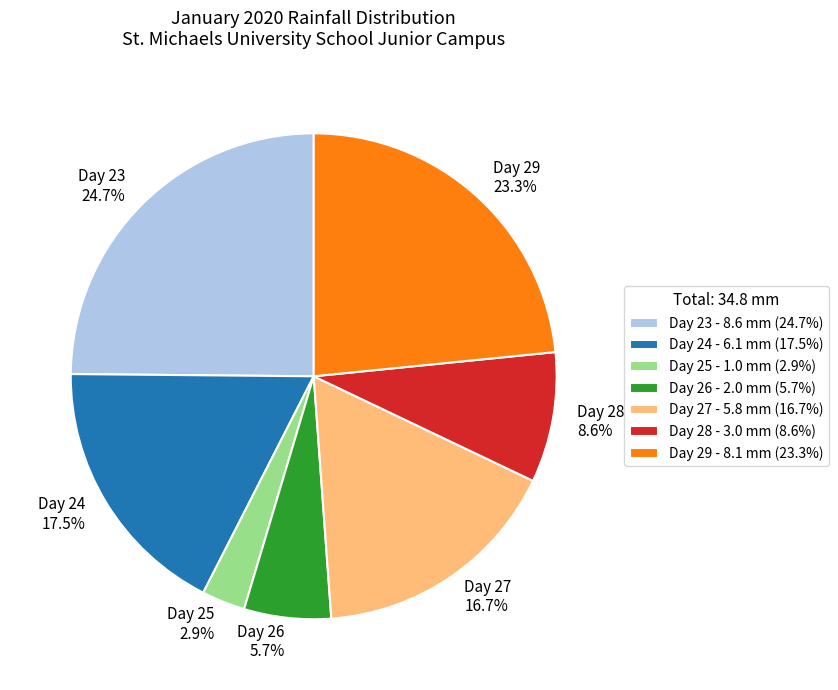

Combined, do Day 29 and Day 28 account for over 50%?

No